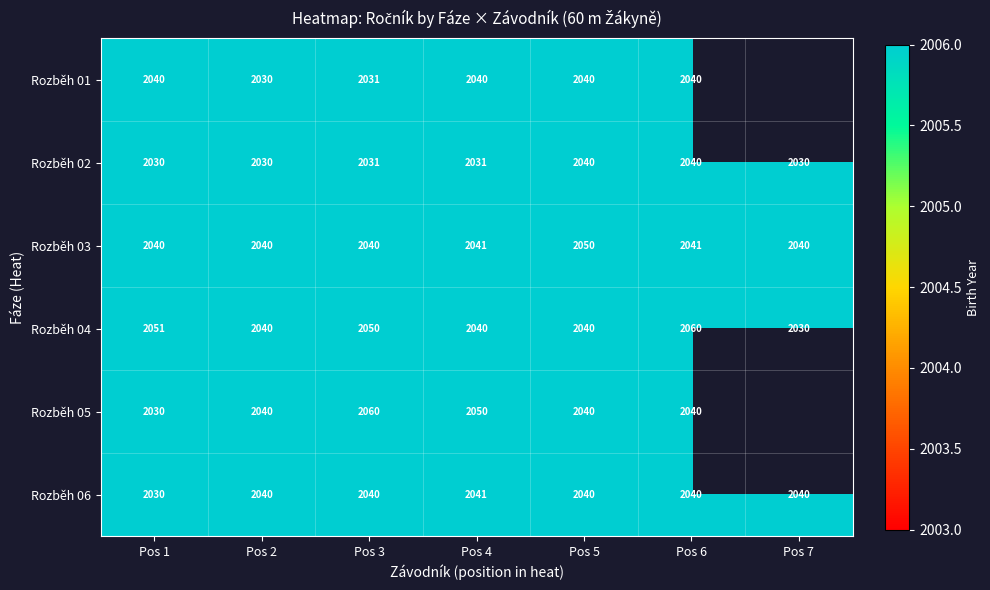

The value of Rozběh 06 at Pos 7 is 3407.5. True or false?

False